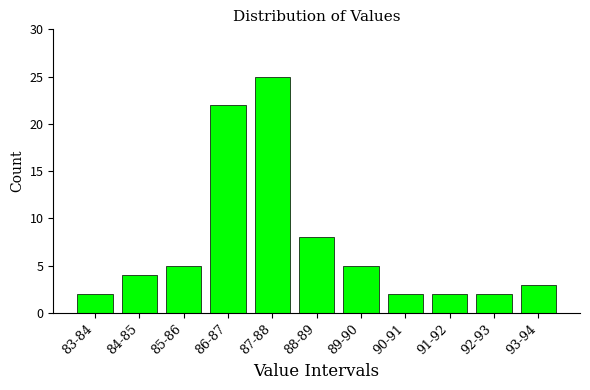

Reading left to right, extract all data points from this chart.

83-84=2	84-85=4	85-86=5	86-87=22	87-88=25	88-89=8	89-90=5	90-91=2	91-92=2	92-93=2	93-94=3